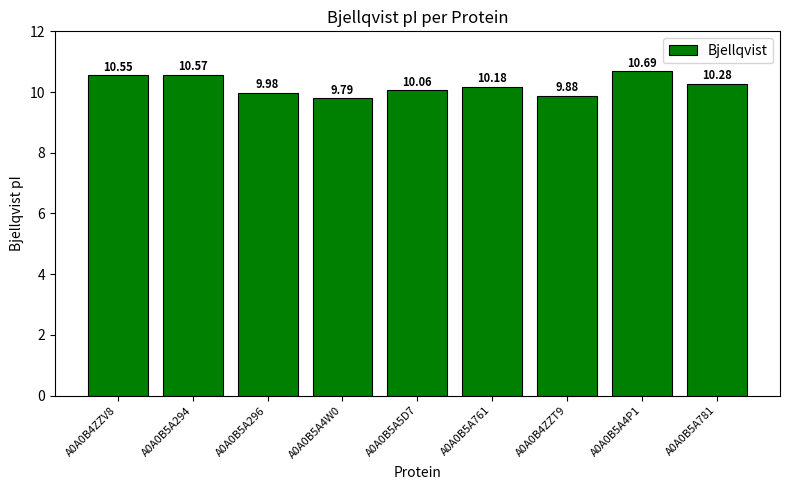

What position from the right is A0A0B5A5D7?

5